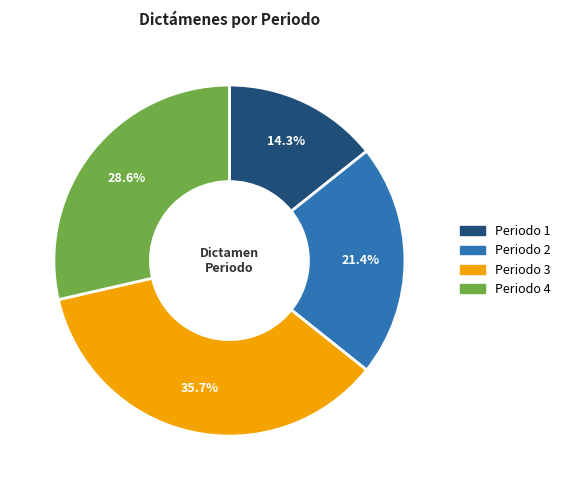

Does any single category account for the majority?

No